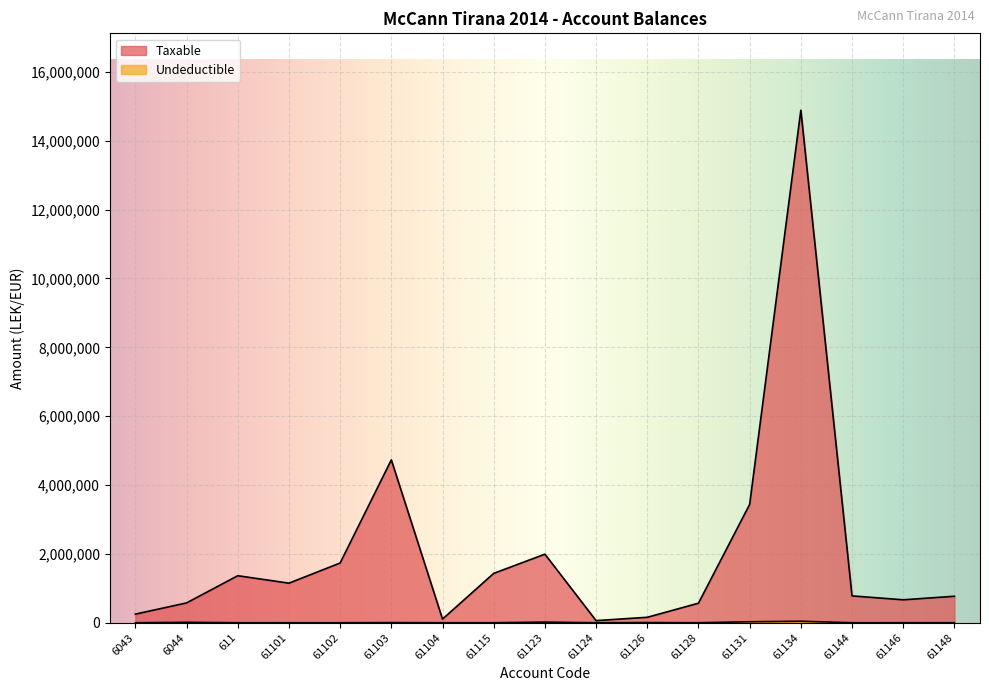

Where is Undeductible nearest to the value 21649?

61123